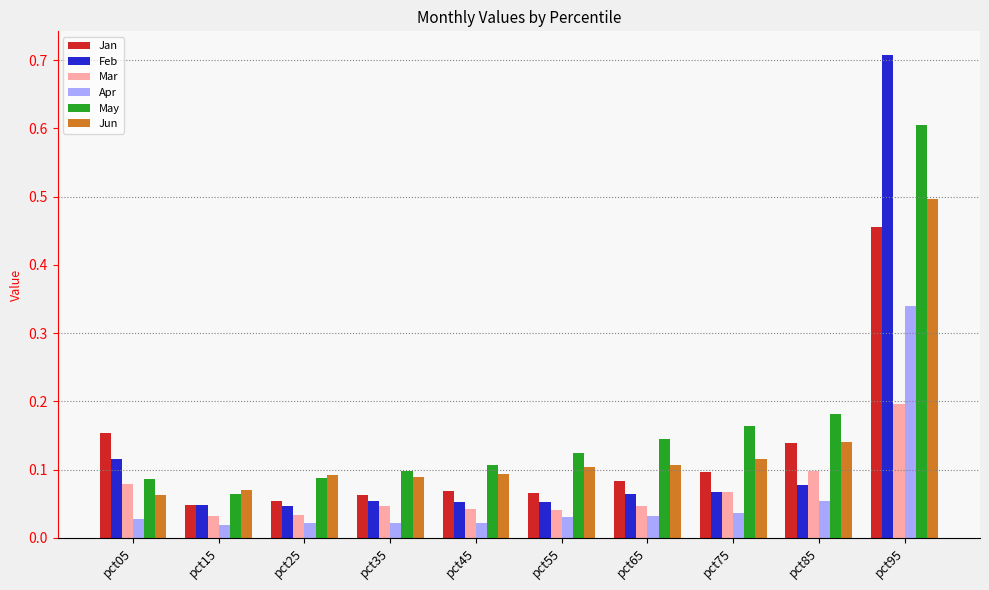

Which series changed the most between pct45 and pct85?

May